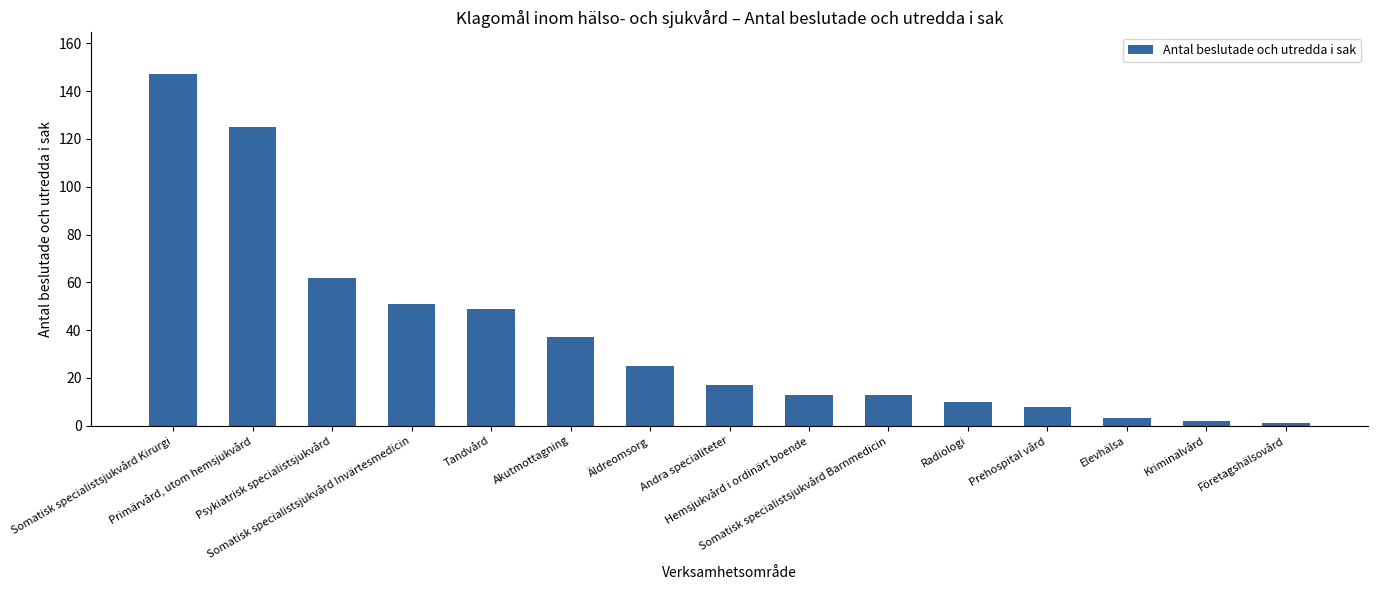

What is the maximum value shown in the chart?

147